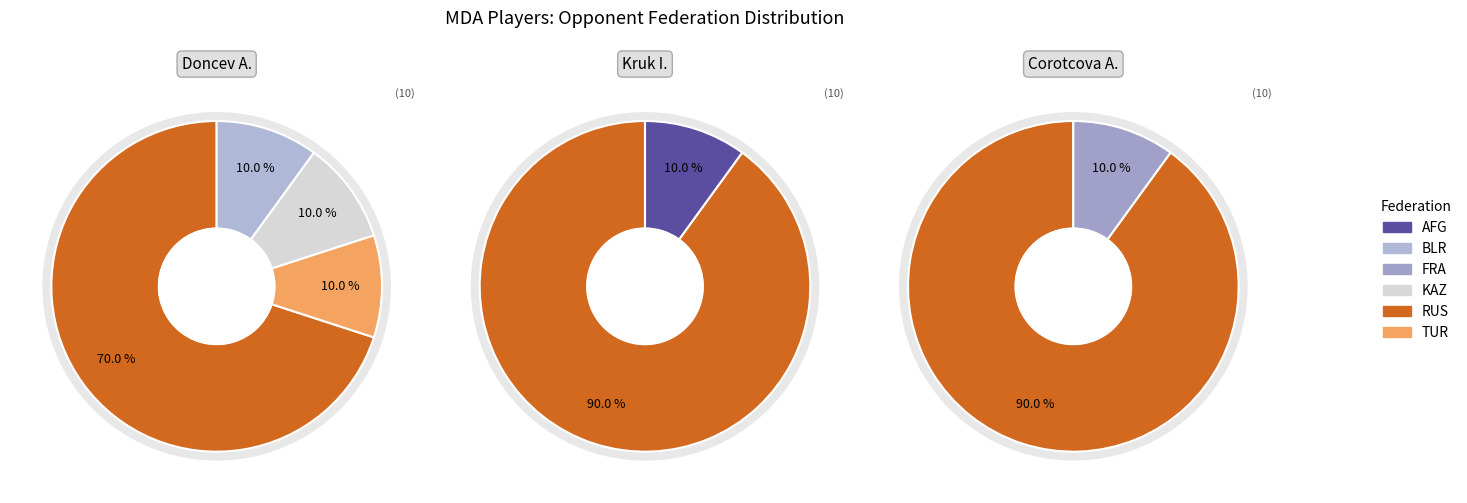

Rank the series by their maximum value, from lowest to highest.

Doncev Alexandr, Kruk Ivan, Corotcova Anastasia